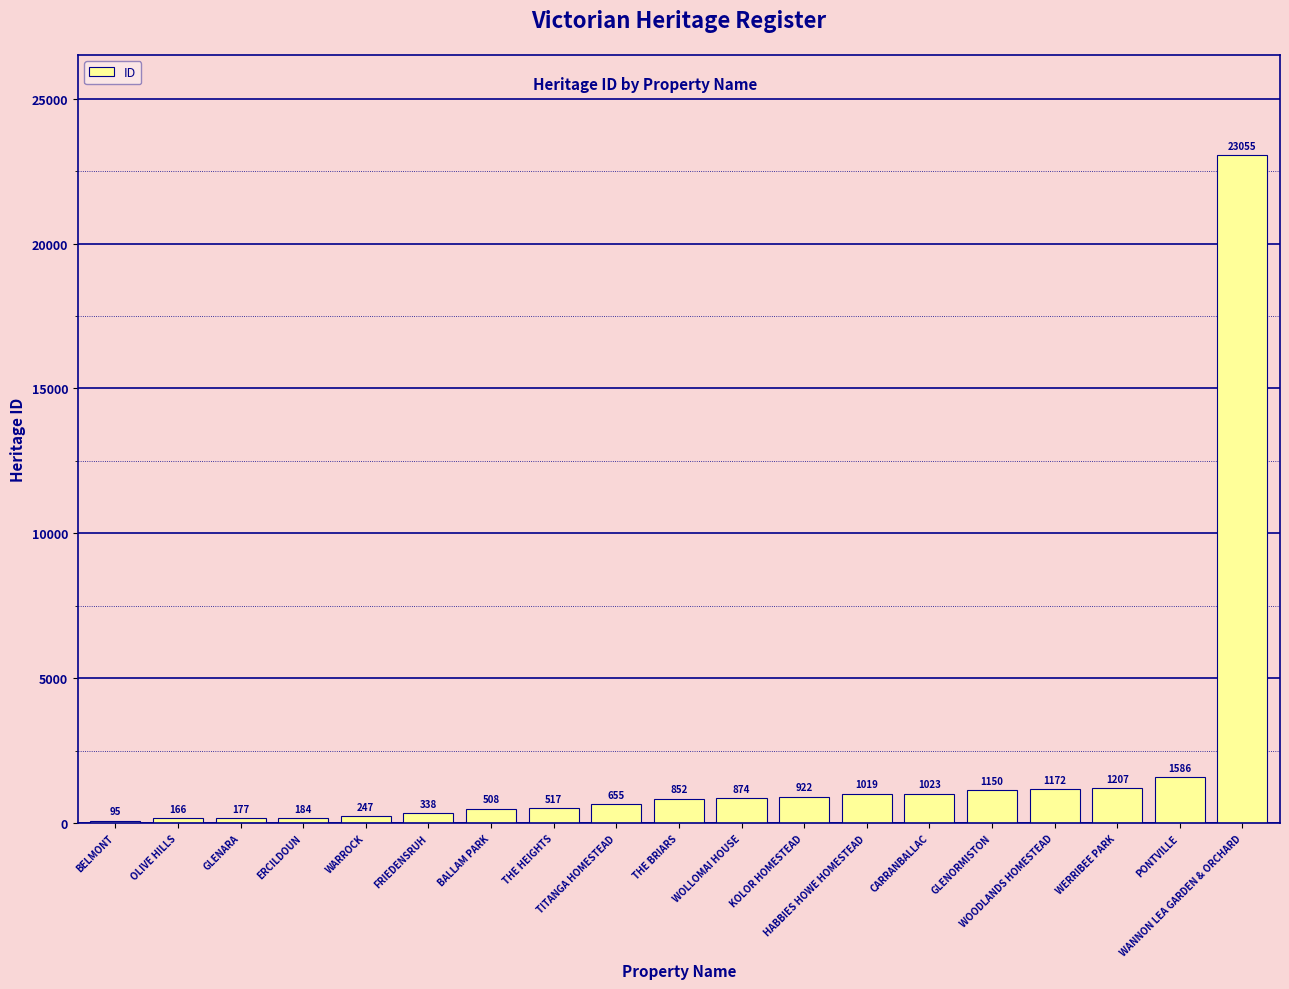

Are the bars horizontal?

No